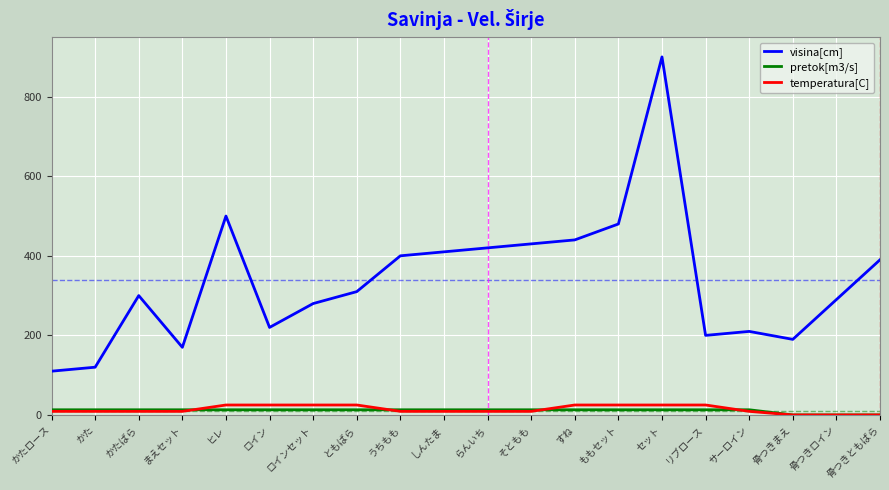

Between しんたま and 骨つきまえ, which series saw the biggest shift?

visina[cm]